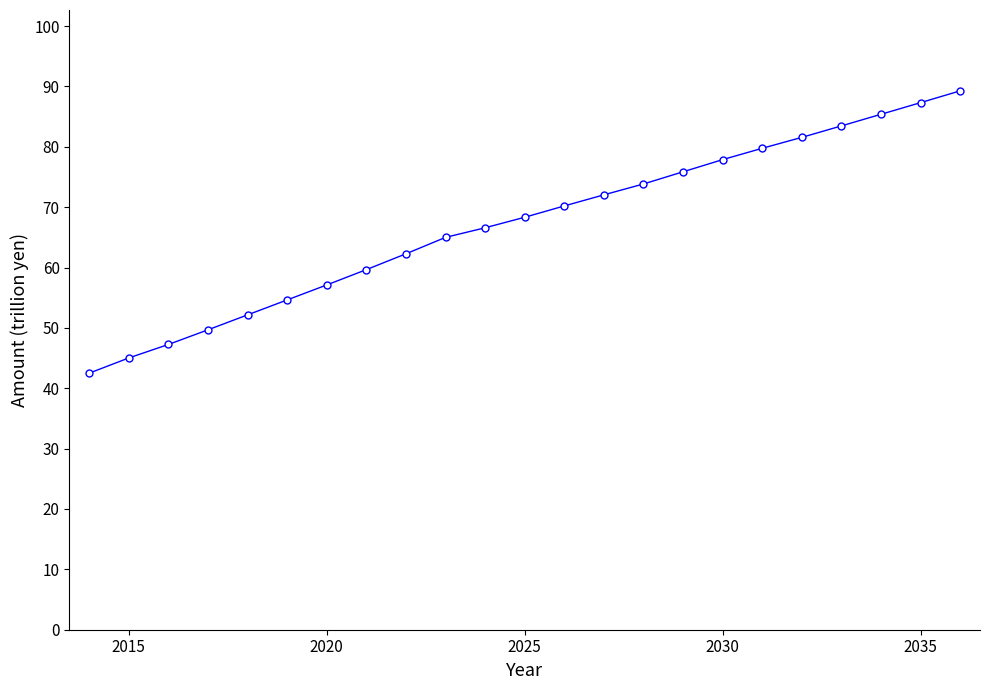

Reading left to right, list all the values displayed in this chart.

42.5	45.0	47.3	49.7	52.2	54.6	57.1	59.7	62.3	65.0	66.6	68.3	70.2	72.0	73.8	75.9	77.9	79.8	81.6	83.5	85.4	87.3	89.3